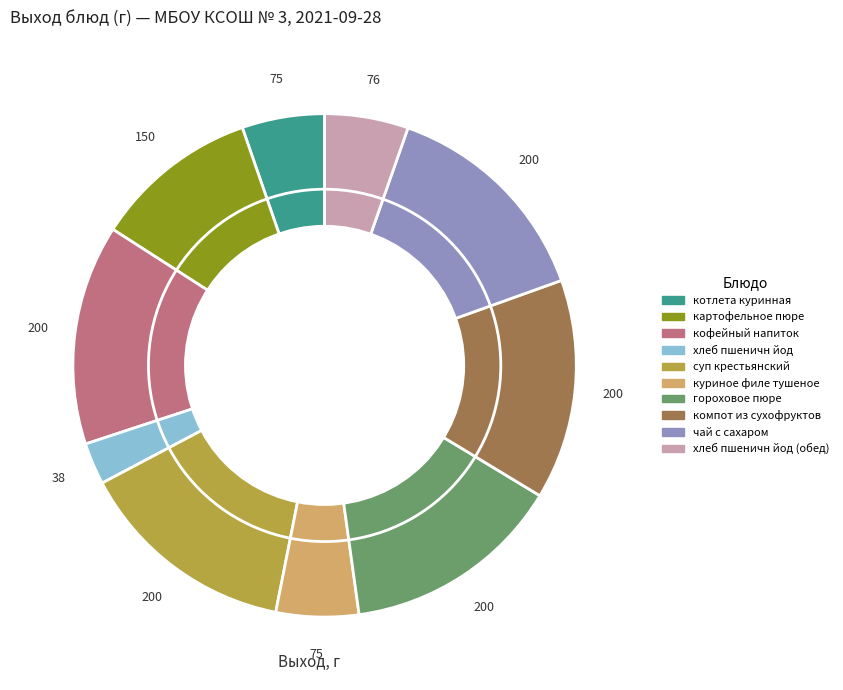

Does any single category account for the majority?

No